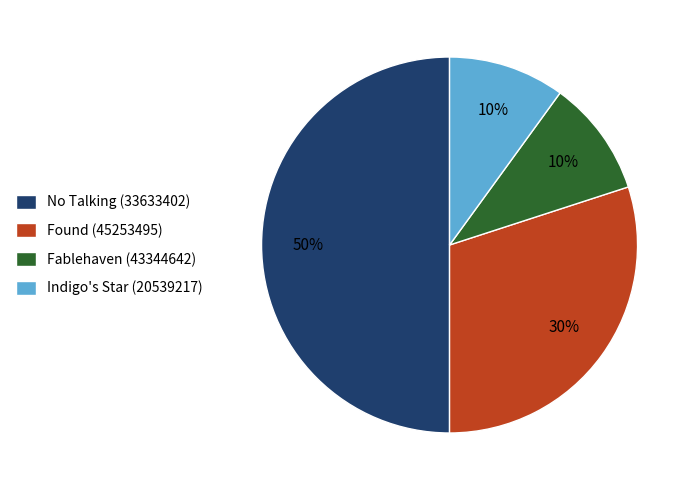

Does Fablehaven (43344642) account for over 50% of the chart?

No